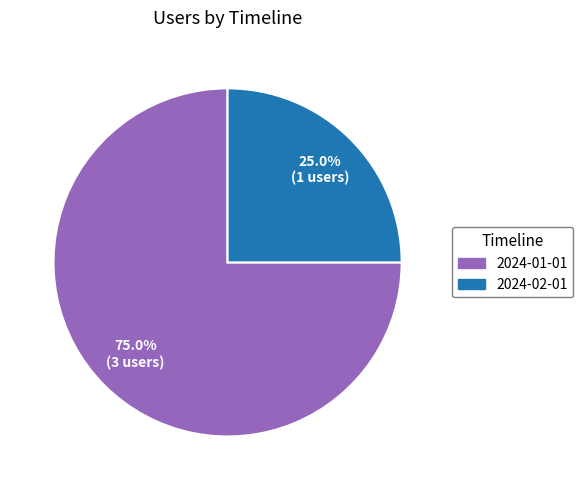

Approximately how many times larger is the value at 2024-01-01 compared to 2024-02-01?

3.0